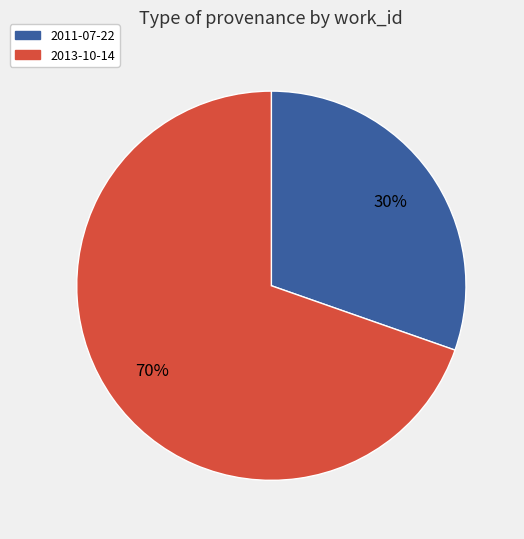

What is the smallest slice in the pie chart?

2011-07-22